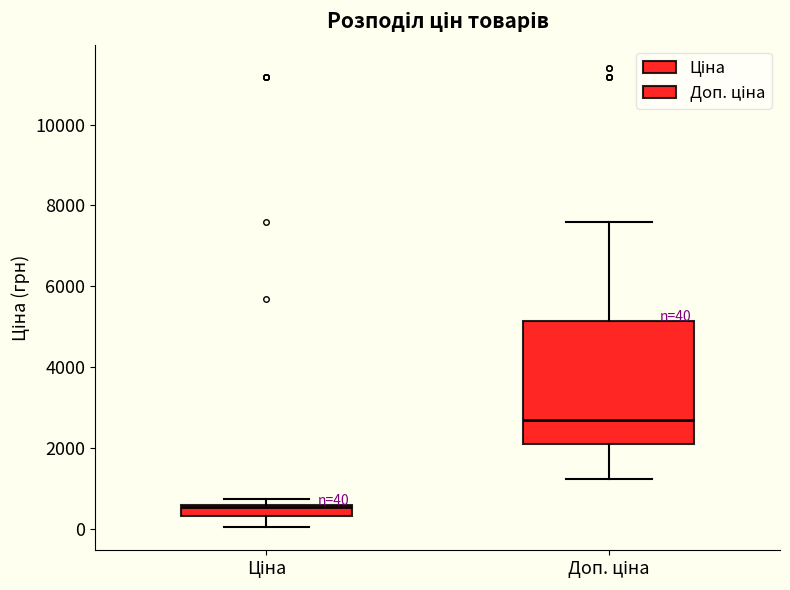

Comparing the boxes themselves (not the whiskers), which one is the tallest?

Доп. ціна